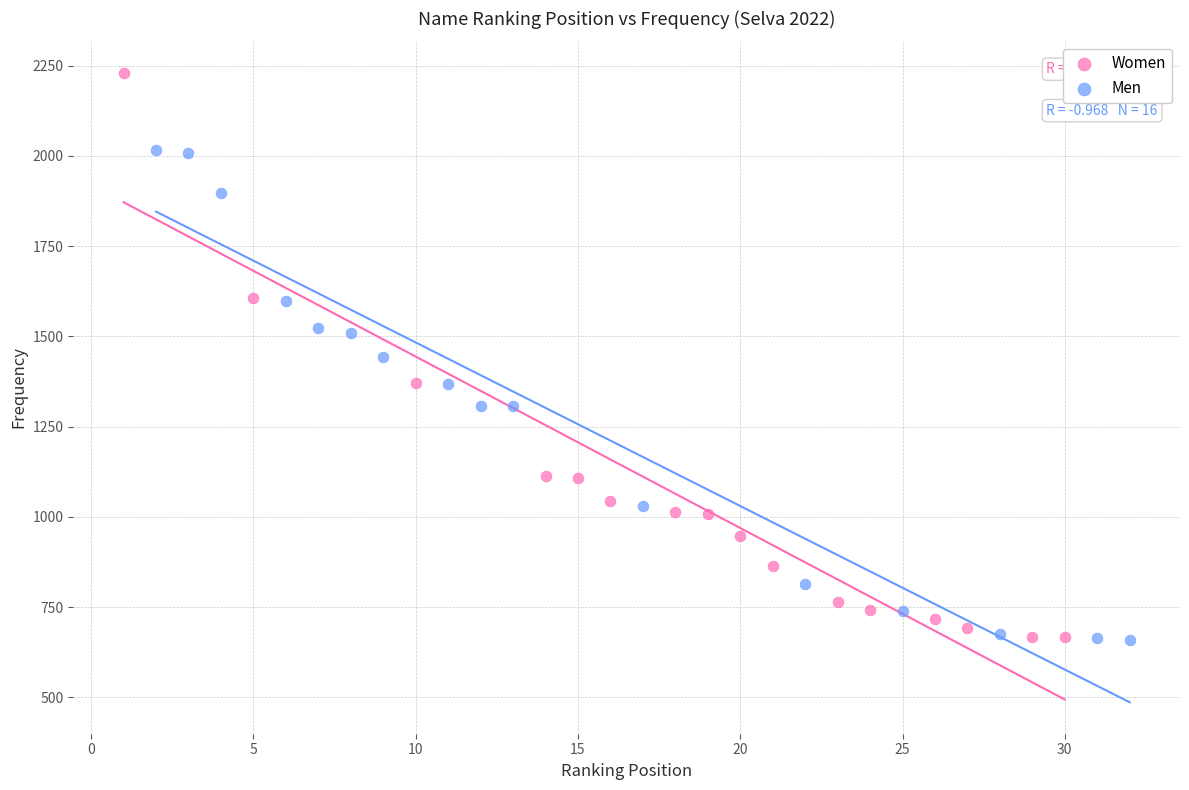

Which series has the largest Y range (max minus min)?

Women